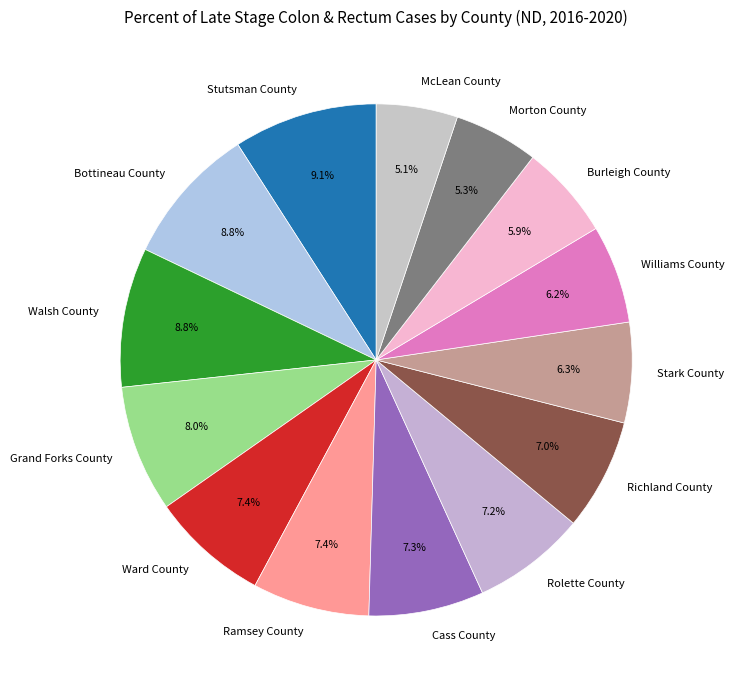

How many slices are in this pie chart?

14